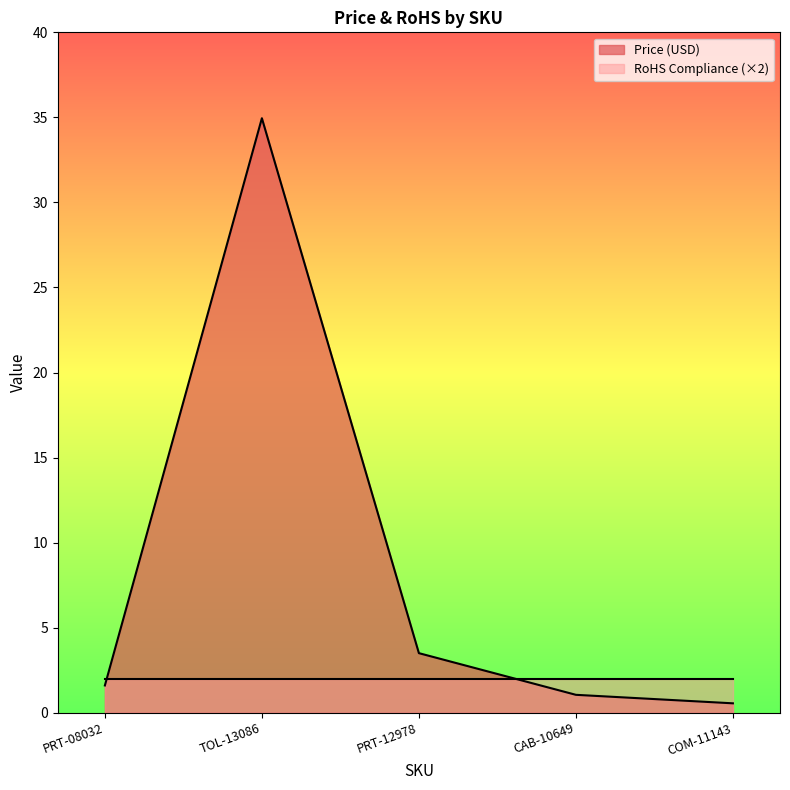

How many points are higher than both their immediate neighbors (excluding endpoints)?

1